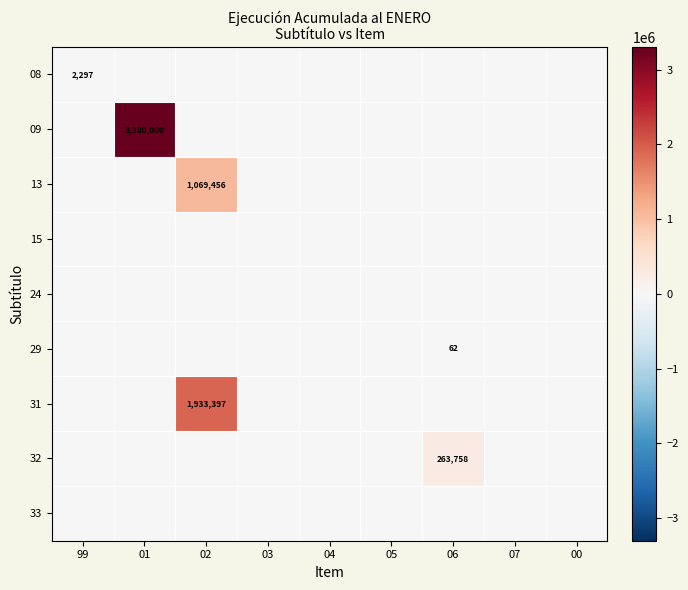

The 08 series shows 2297 at 99. True or false?

True